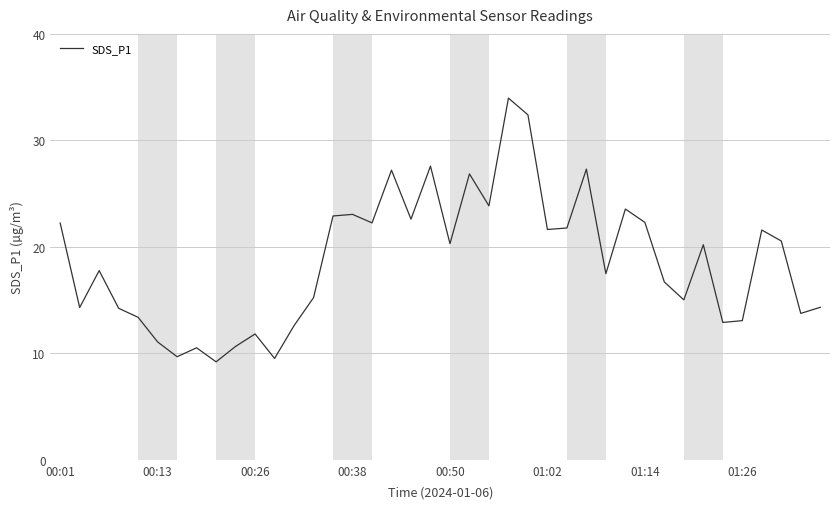

What is the maximum value shown in the chart?

34.0